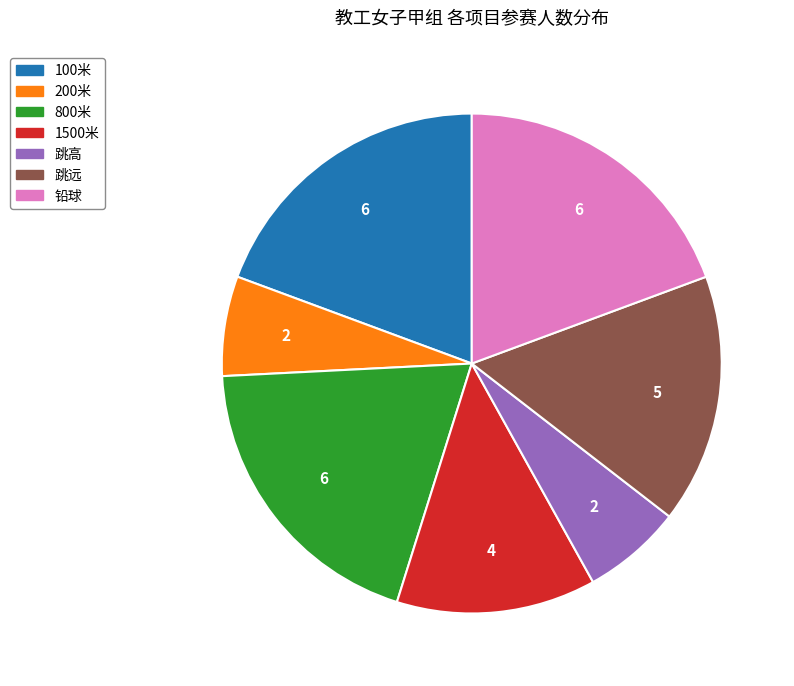

Is there any slice that represents more than half of the pie?

No